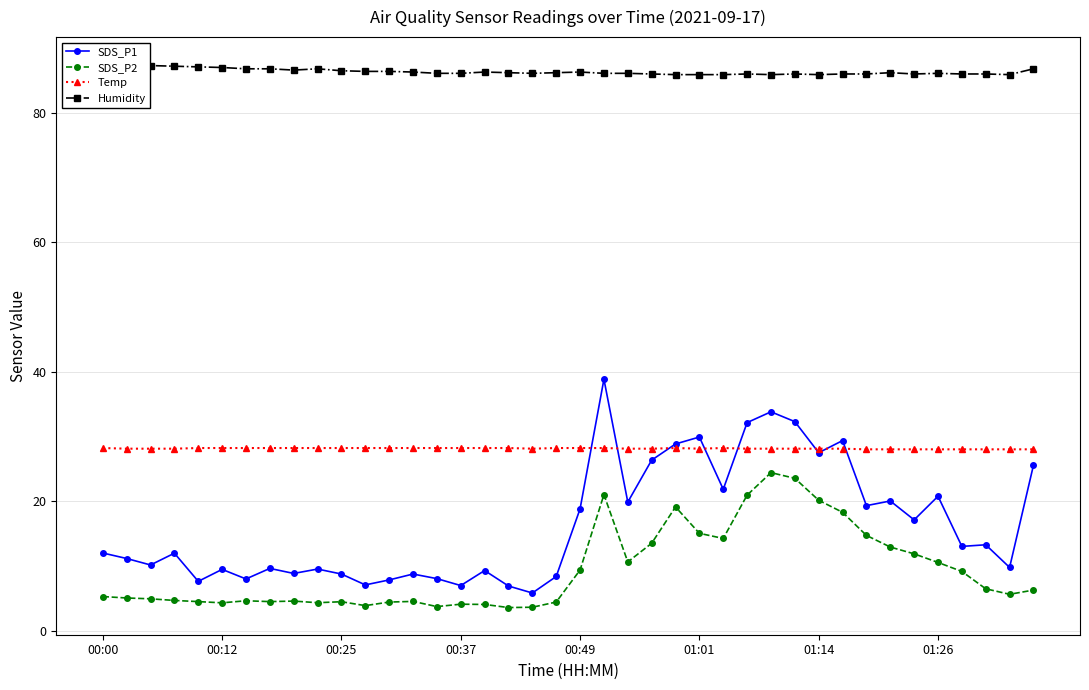

What are all the series names shown in the legend?

SDS_P1, SDS_P2, Temp, Humidity